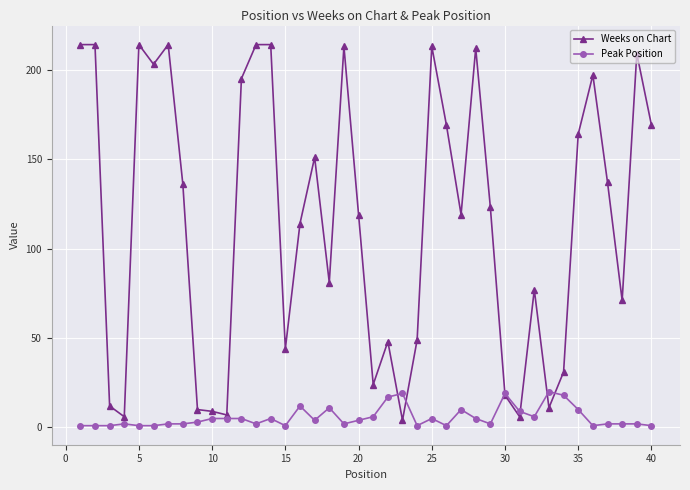

Rank the series by their average value, from highest to lowest.

Weeks on Chart, Peak Position